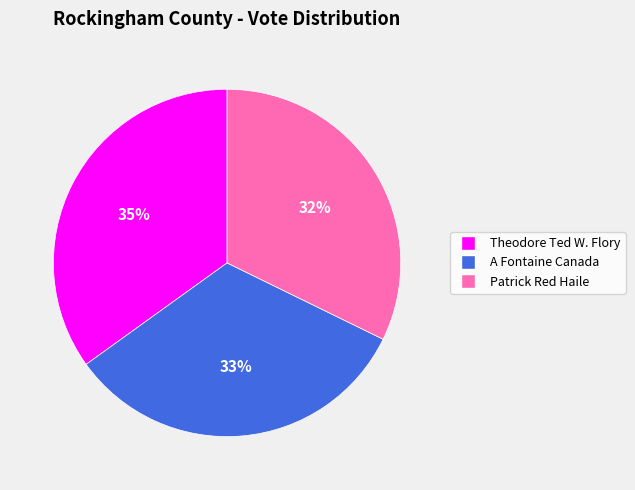

Approximately how many times larger is the value at A Fontaine Canada compared to Patrick Red Haile?

1.0